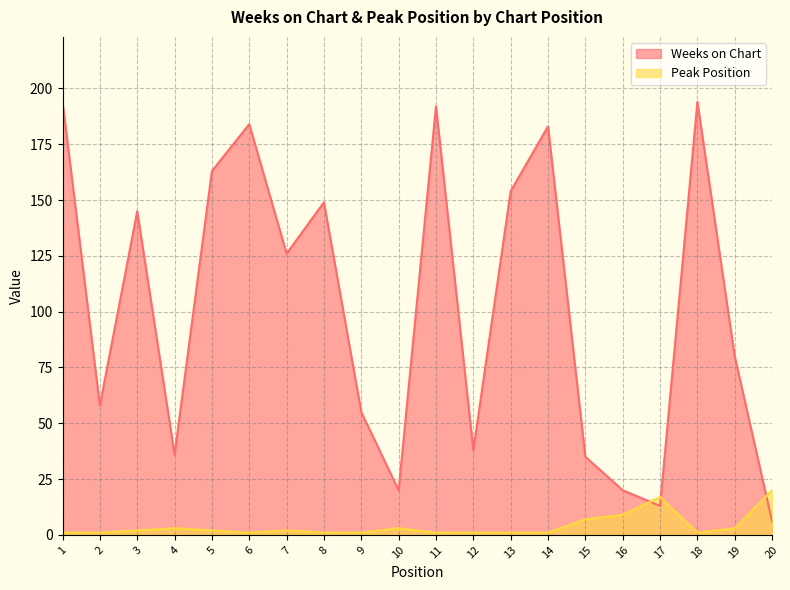

Rank the categories by Weeks on Chart value from highest to lowest.

1, 18, 11, 6, 14, 5, 13, 8, 3, 7, 19, 2, 9, 12, 4, 15, 10, 16, 17, 20